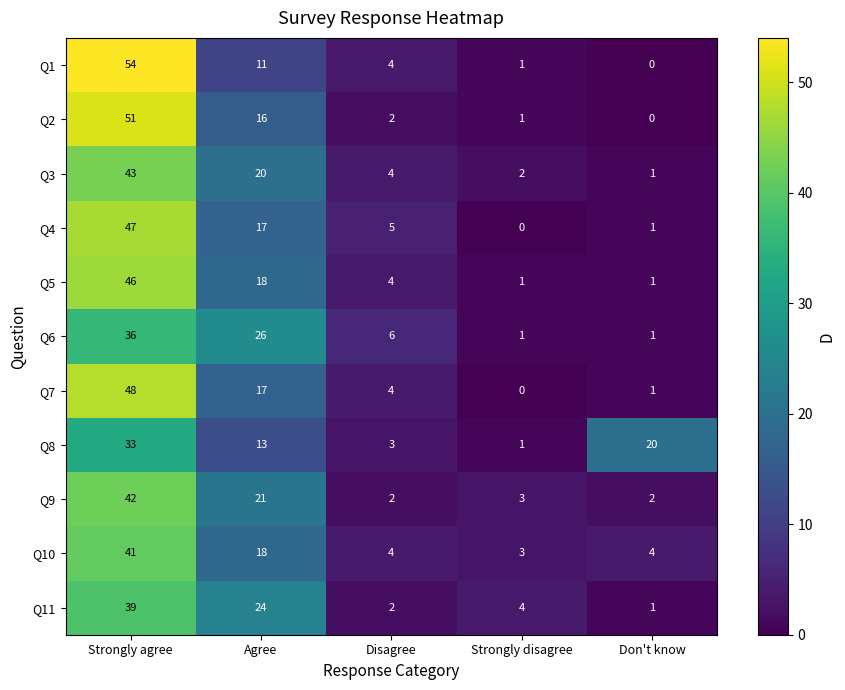

What is the sum of the Q7 values at Agree and Strongly disagree?

17